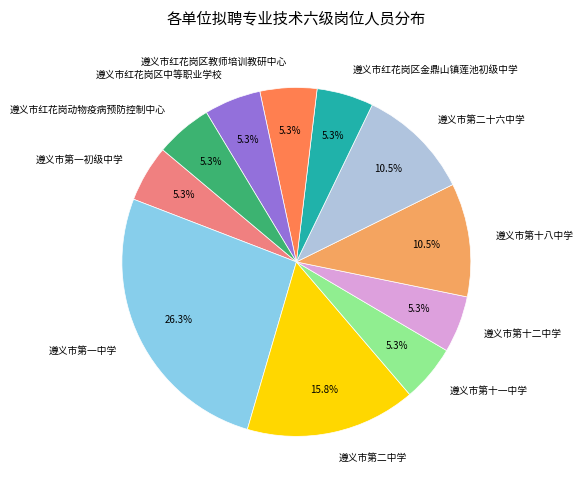

True or false: 遵义市红花岗动物疫病预防控制中心 accounts for 5% of the total.

True